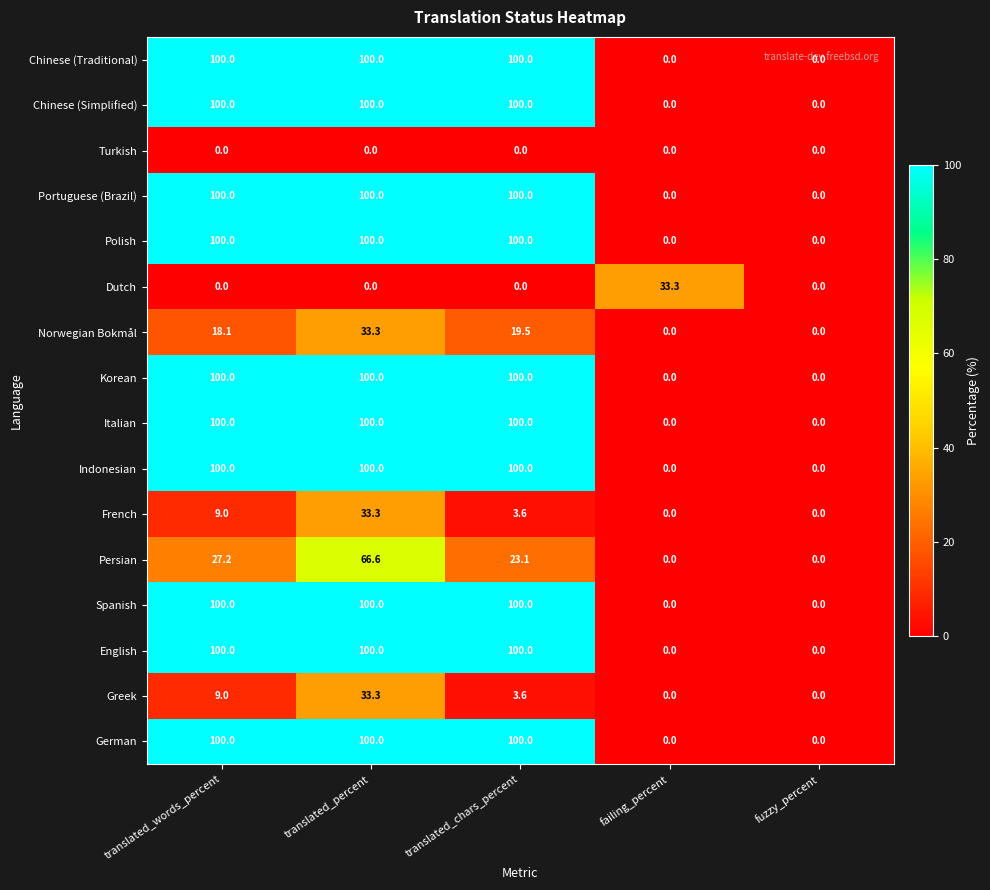

How many data points does each series have?

5